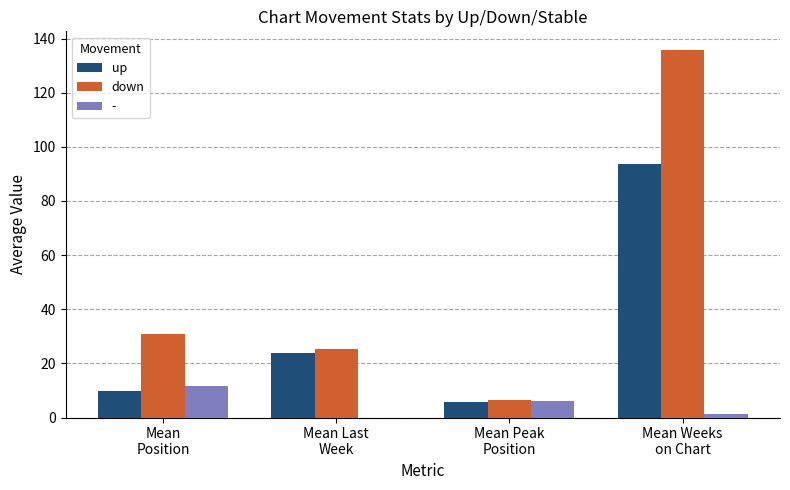

What is the highest value of the down series?

135.9